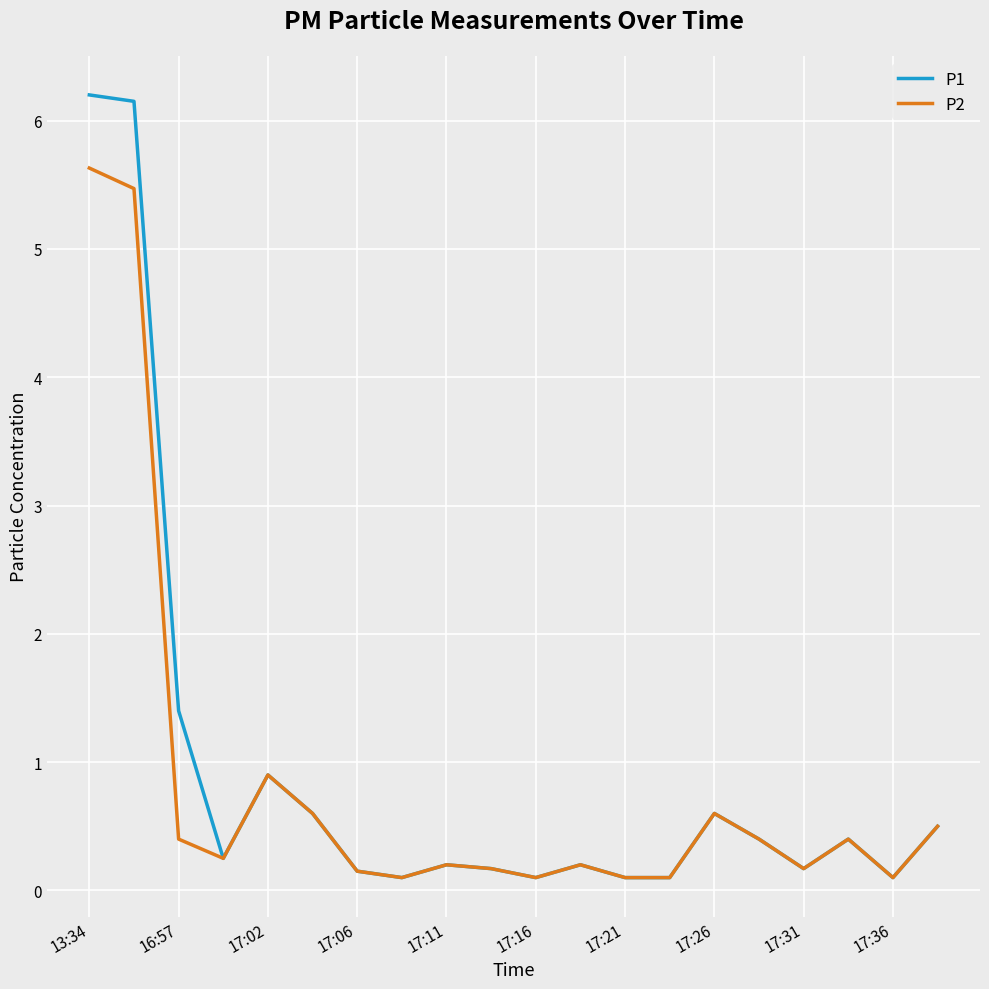

Is this an area chart (filled region under the line)?

No